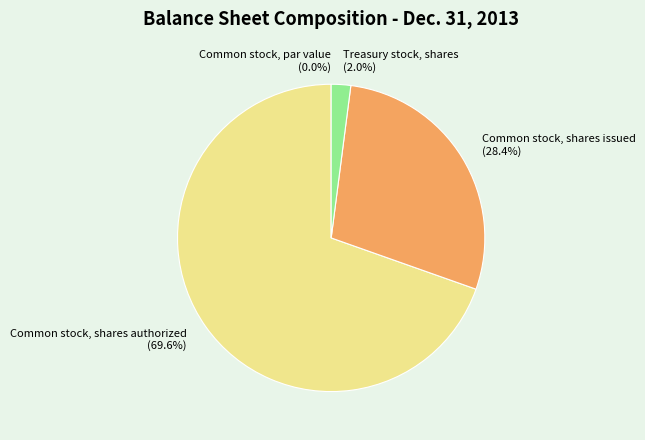

Which has a higher value, Common stock, par value or Treasury stock, shares?

Treasury stock, shares